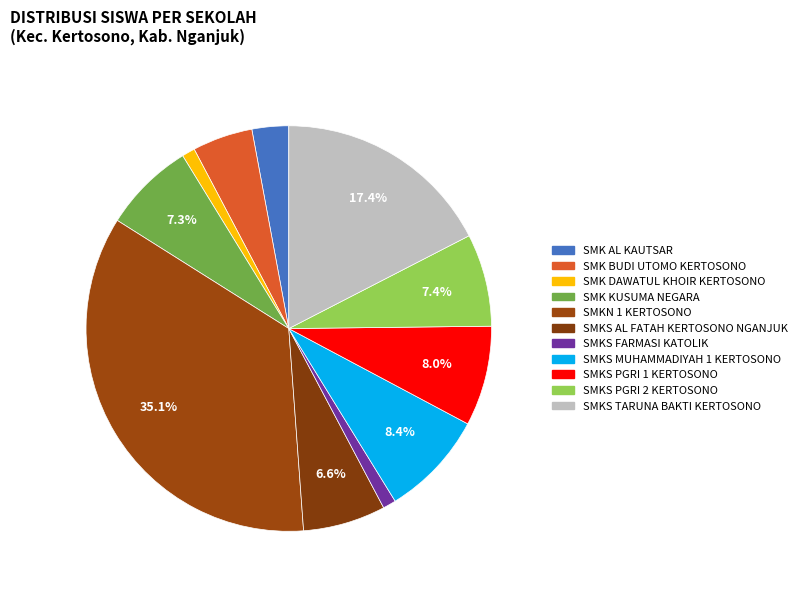

To the nearest percent, what percentage of the pie is SMKS AL FATAH KERTOSONO NGANJUK?

7%